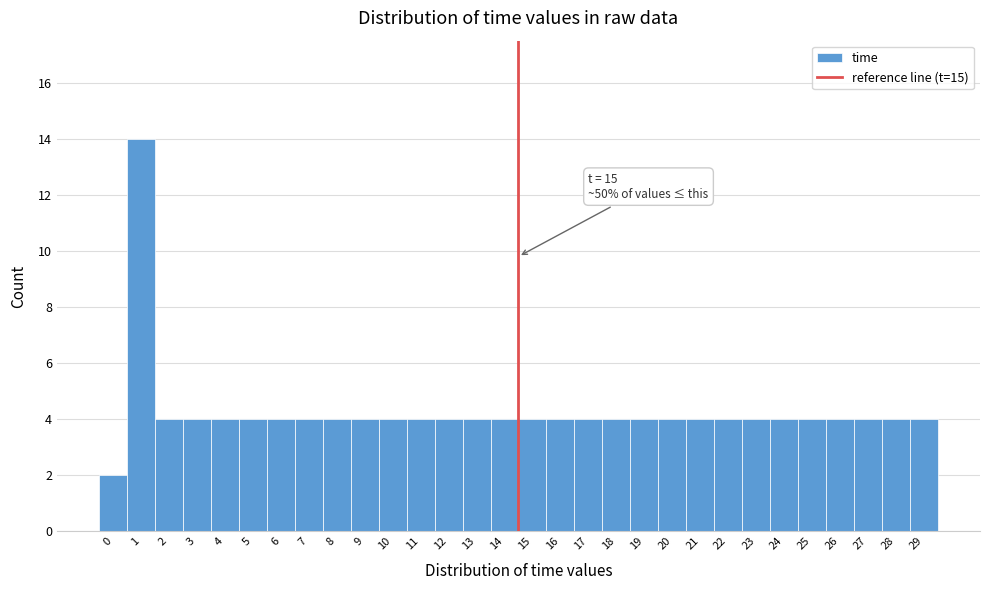

Reading left to right, what are all the values shown in this chart?

0=2	1=14	2=4	3=4	4=4	5=4	6=4	7=4	8=4	9=4	10=4	11=4	12=4	13=4	14=4	15=4	16=4	17=4	18=4	19=4	20=4	21=4	22=4	23=4	24=4	25=4	26=4	27=4	28=4	29=4